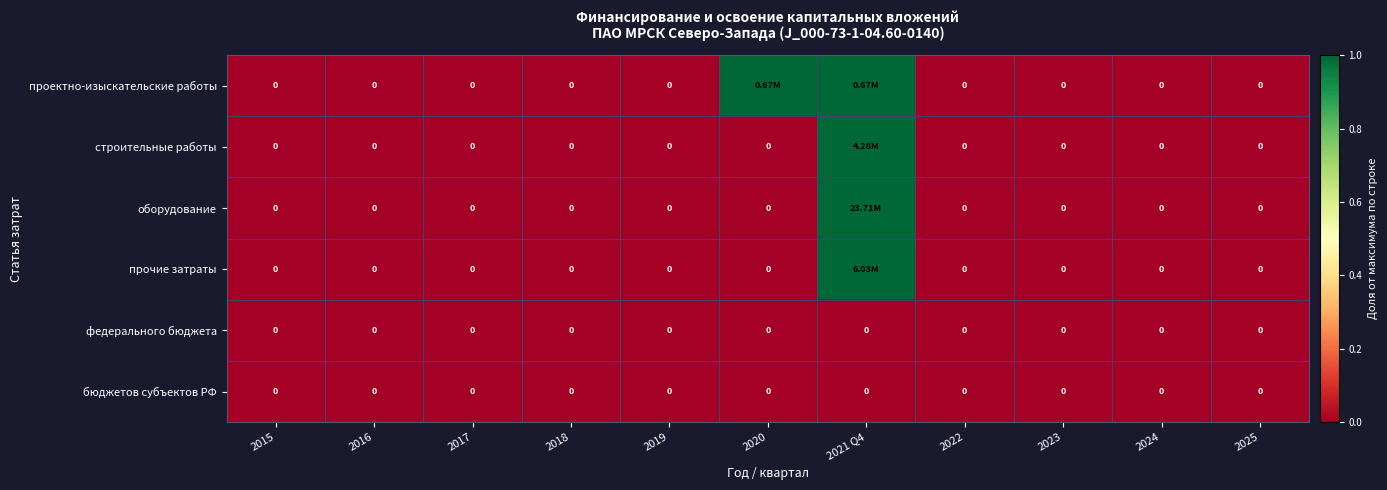

How many positive values does the оборудование series have?

1